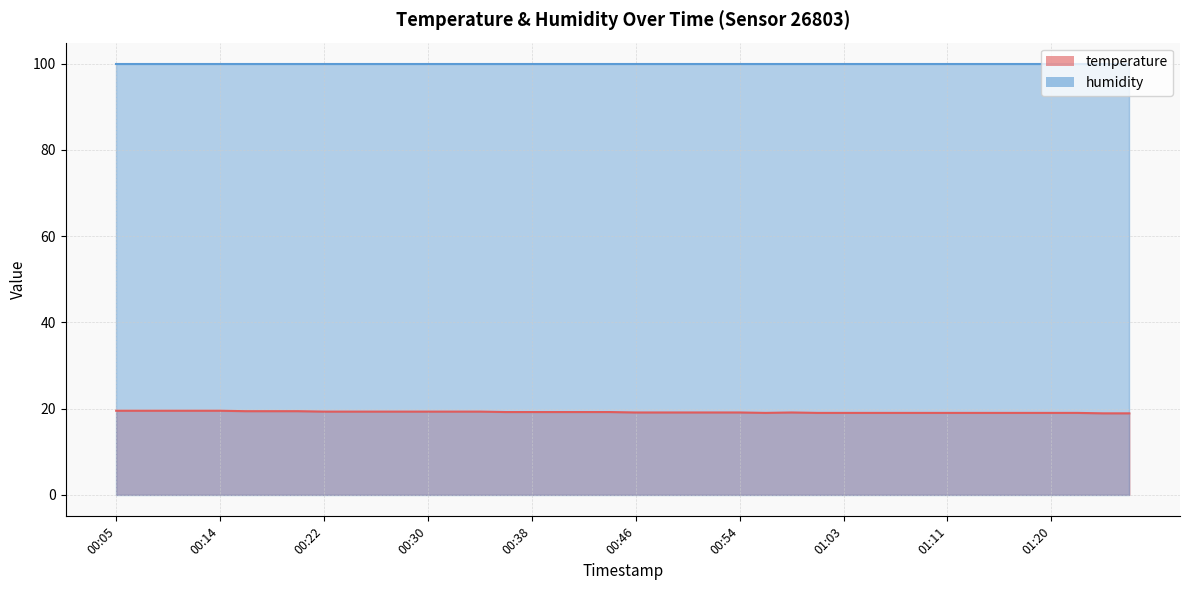

How many data points does each series have?

40